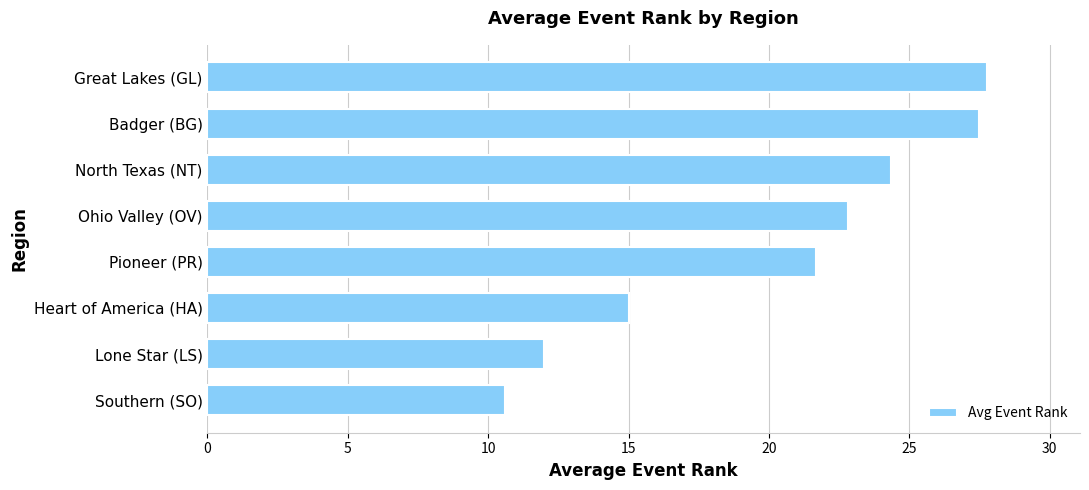

Where is the data nearest to the value 19?

Pioneer (PR)